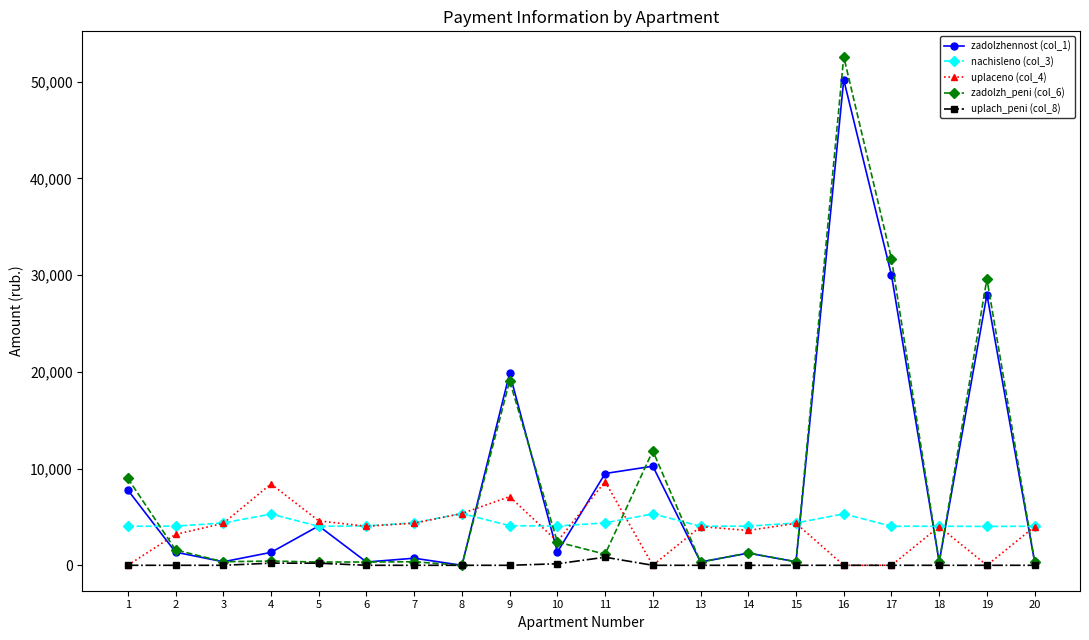

Between which two adjacent categories do zadolzh_peni (col_6) and nachisleno (col_3) first intersect?

1 and 2